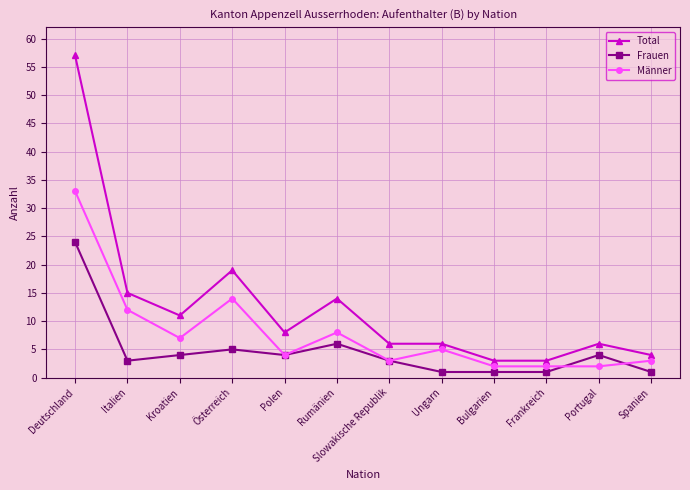

At which label does Frauen reach its peak?

Deutschland